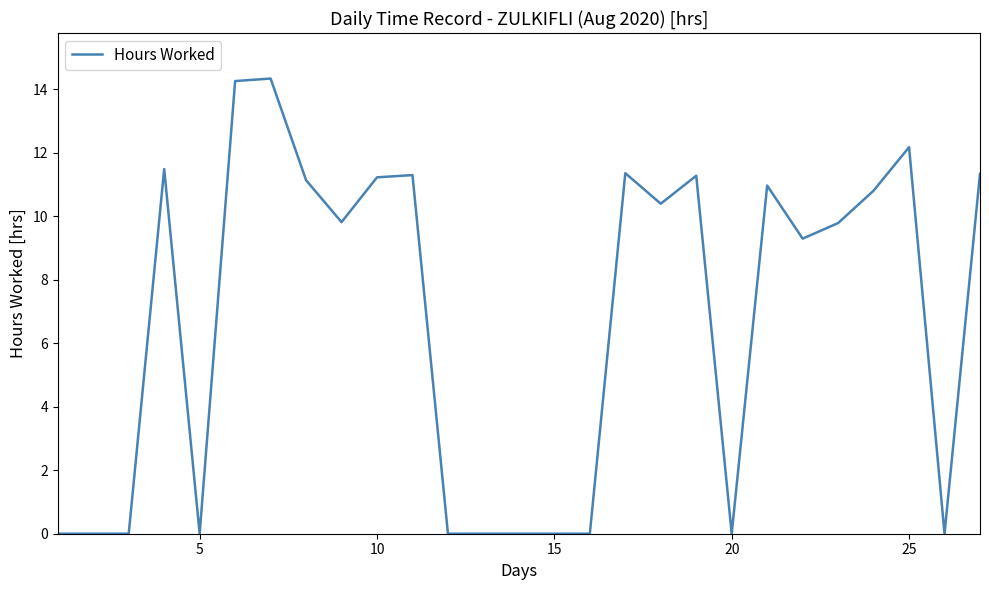

What is the difference between the maximum and minimum values?

14.3